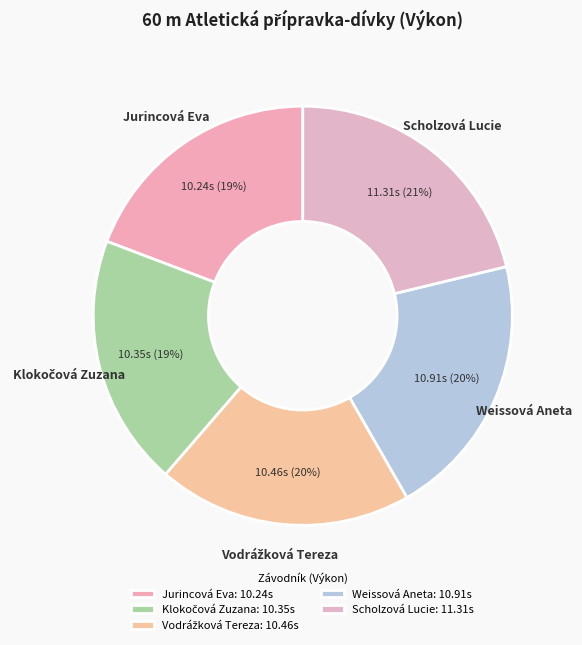

Do Vodrážková Tereza and Klokočová Zuzana together represent more than half of the pie?

No